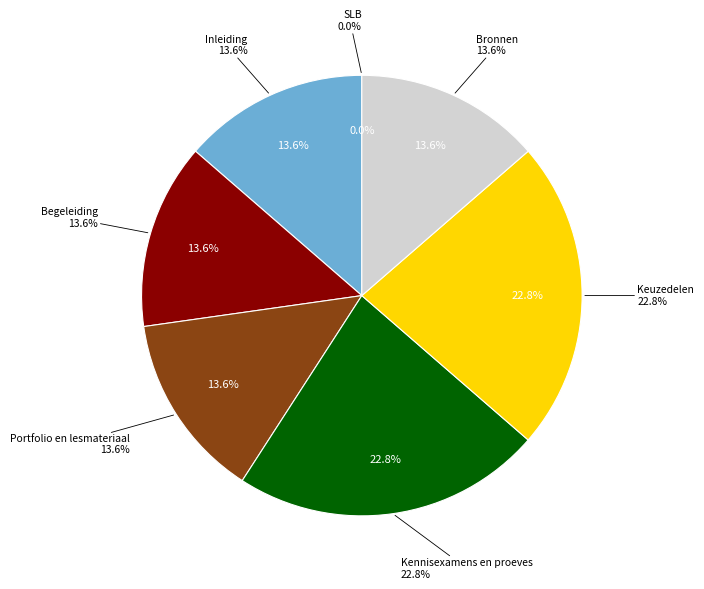

Count the number of slices in the pie.

7